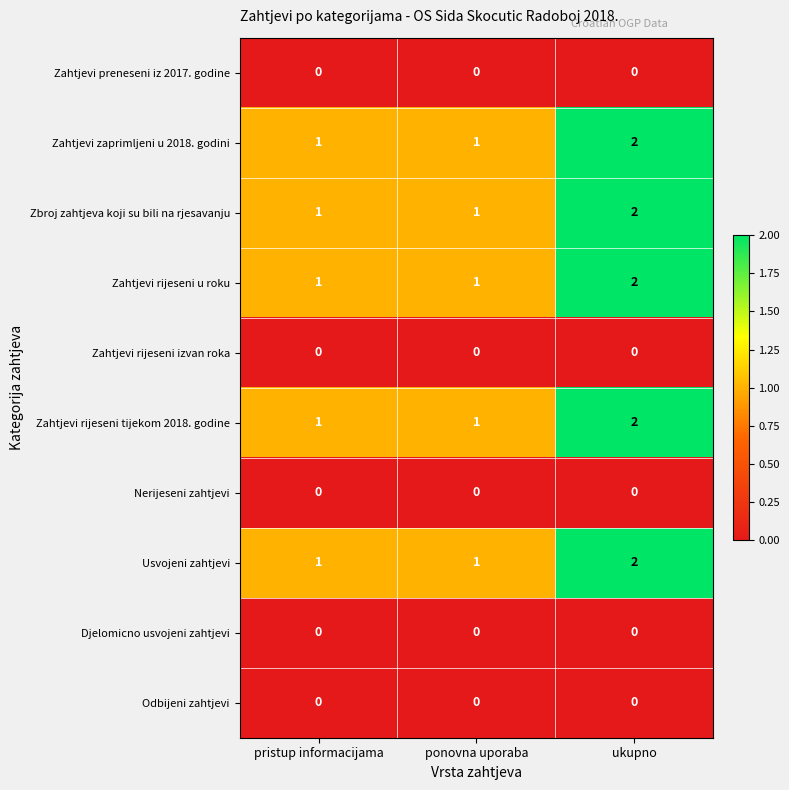

What is the sum of the Zahtjevi zaprimljeni u 2018. godini values at pristup informacijama and ukupno?

3